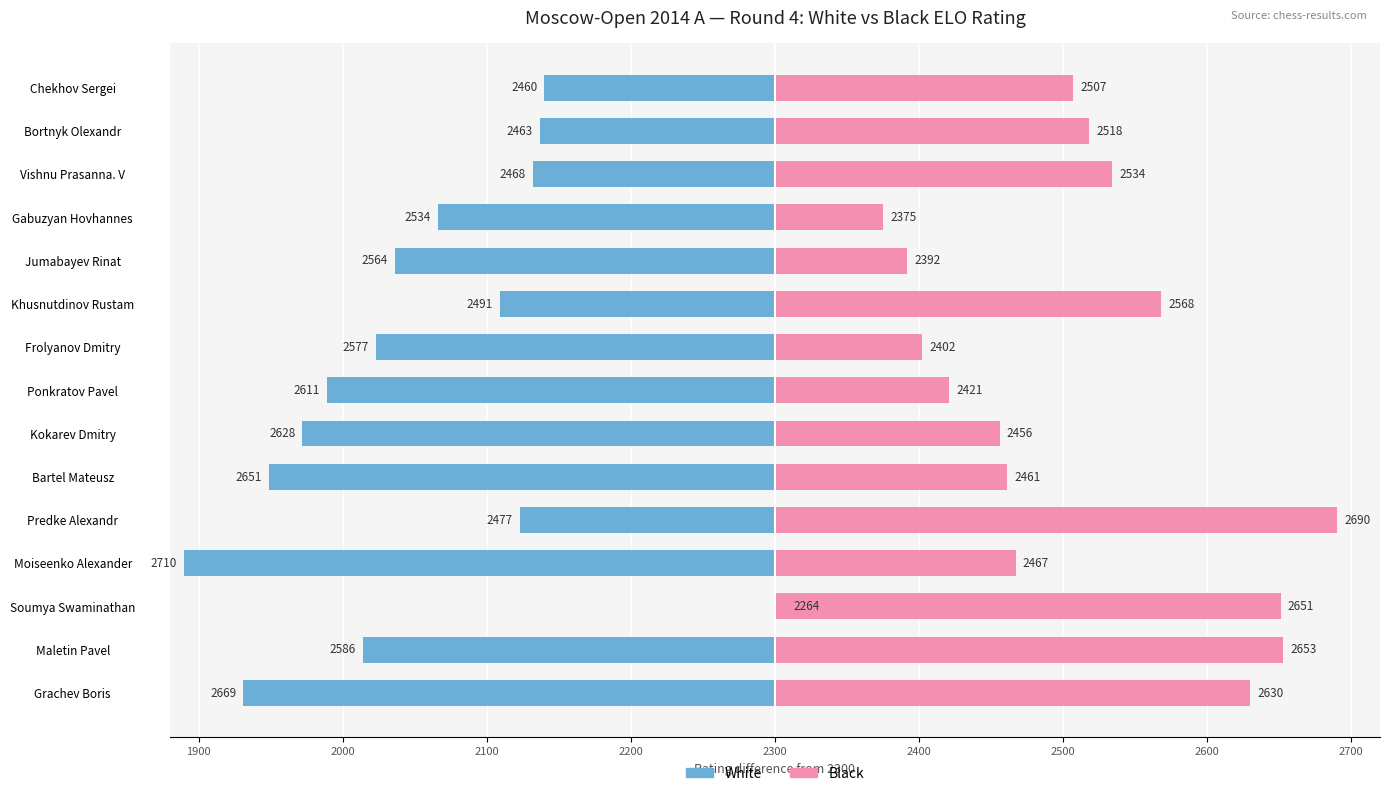

The Black (Female) series shows 205 at Grachev Boris. True or false?

False